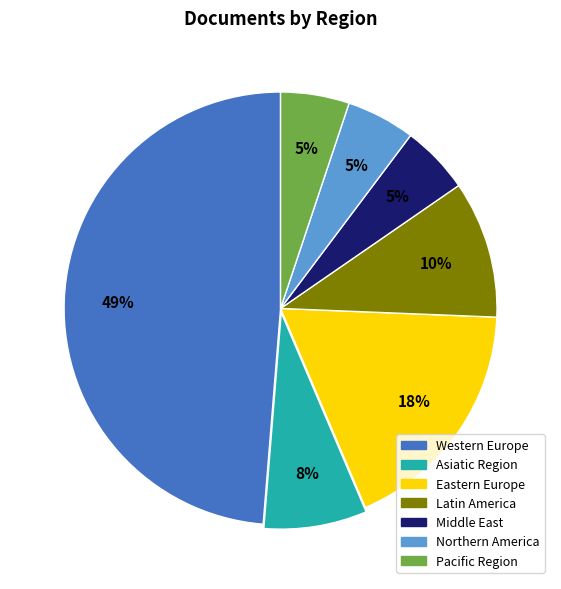

Is there a majority slice in this chart?

No